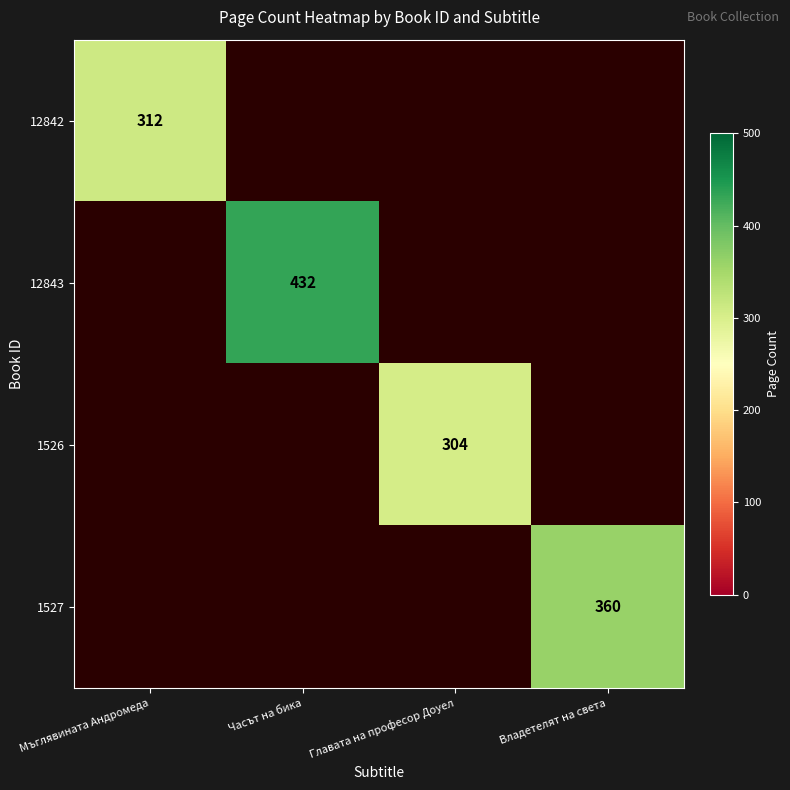

True or false: 1527 has a value of 107 at Владетелят на света.

False